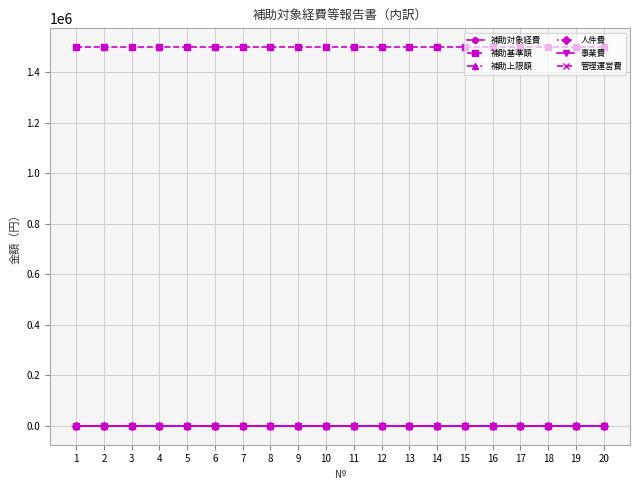

At which category is the sum across all series the highest?

1